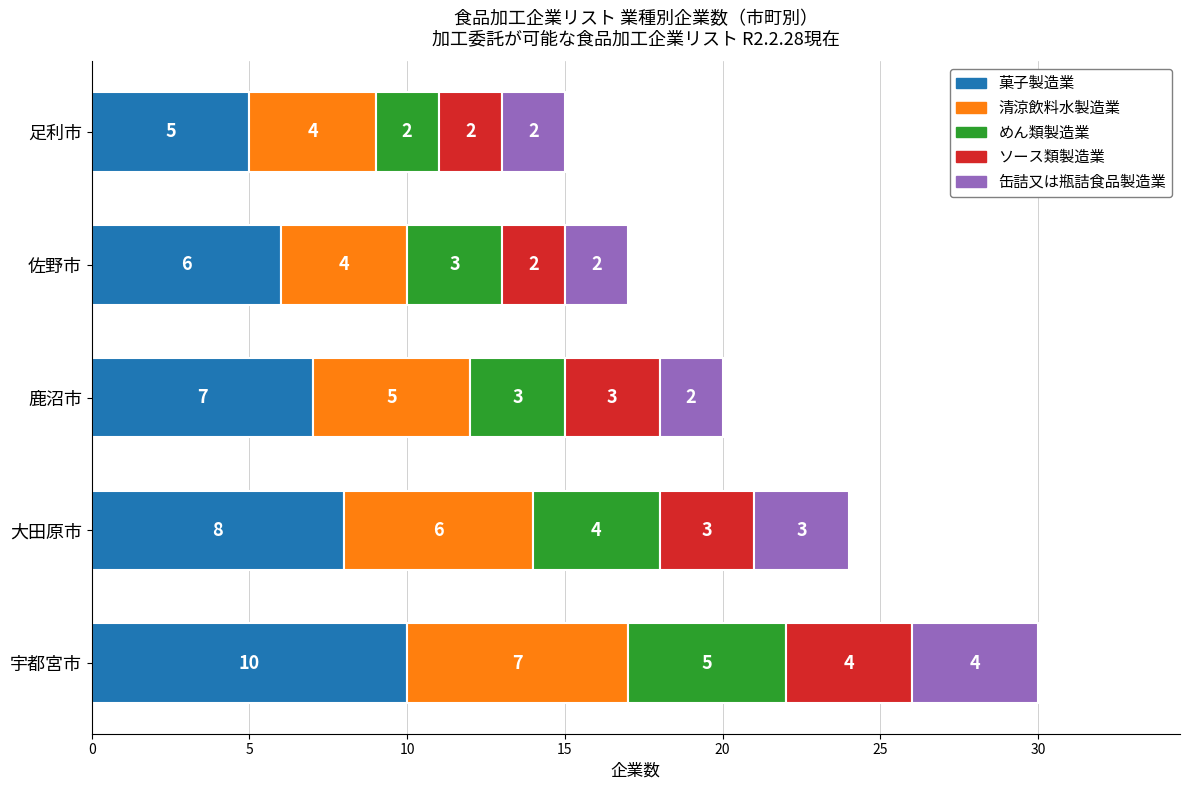

True or false: 菓子製造業 has a value of 3 at 足利市.

False